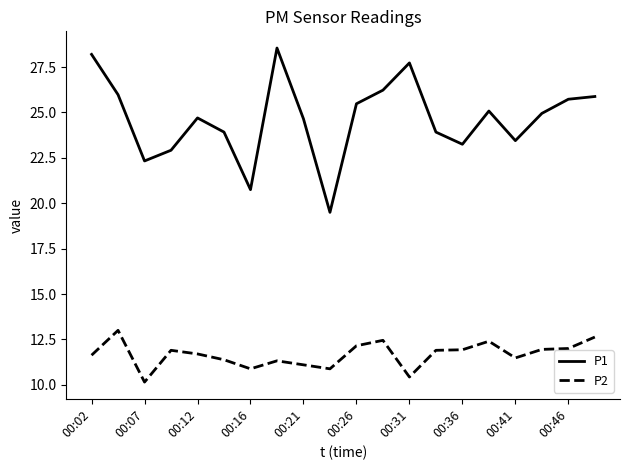

Rank the series by their maximum value, from highest to lowest.

P1, P2